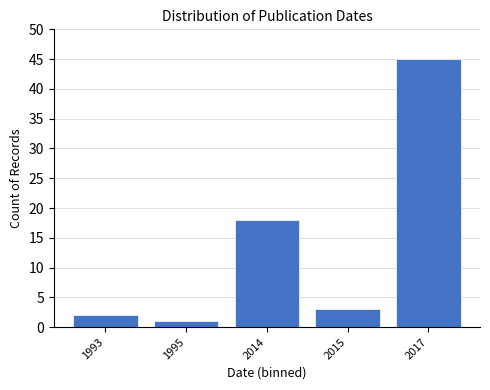

Reading left to right, what are all the values shown in this chart?

1993=2	1995=1	2014=18	2015=3	2017=45